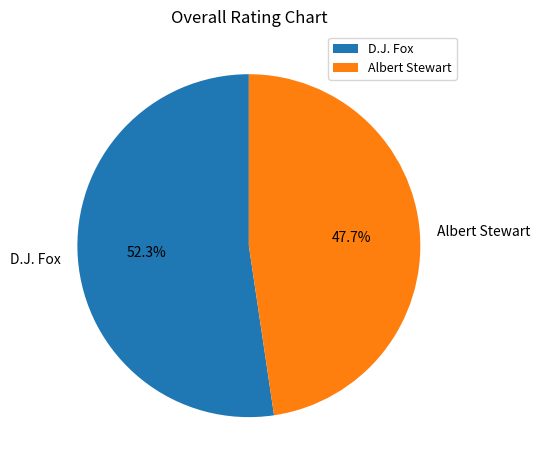

Combined, do Albert Stewart and D.J. Fox account for over 50%?

Yes